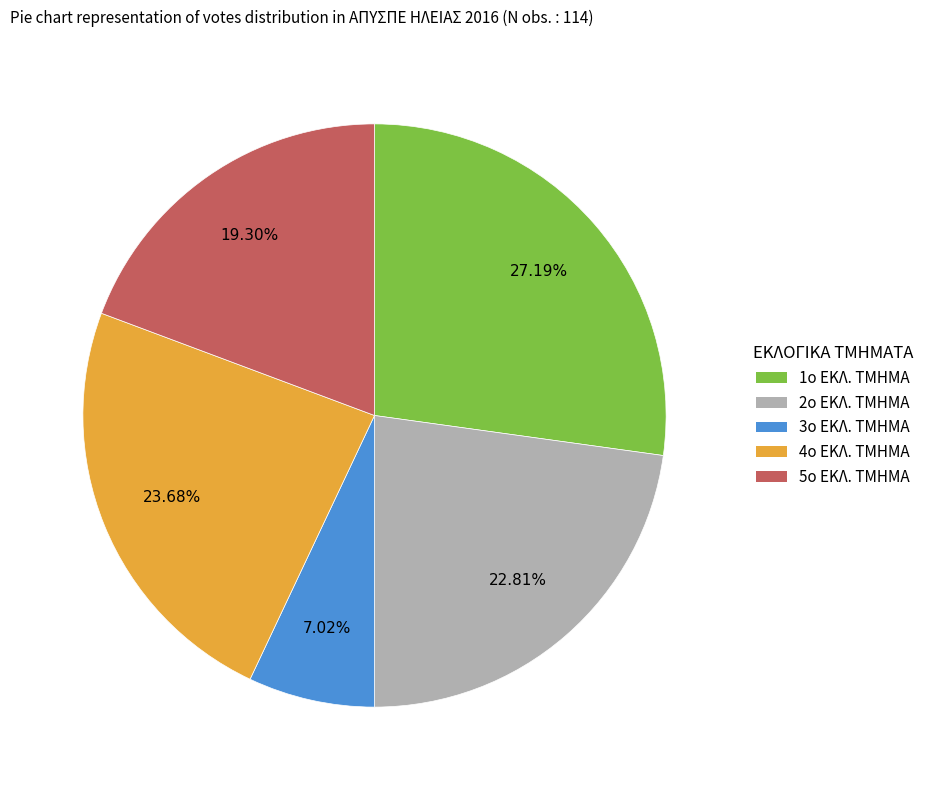

True or false: 4ο ΕΚΛ. ΤΜΗΜΑ accounts for 24% of the total.

True